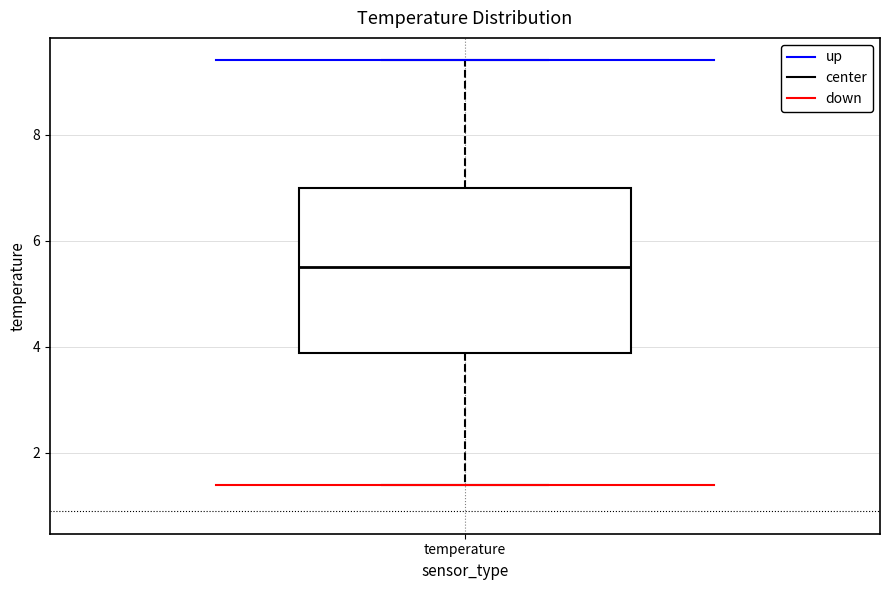

Where is the lower edge of the box for temperature on the y-axis? The values are not printed on the chart, so give them approximately, as read against the axis.

3.8